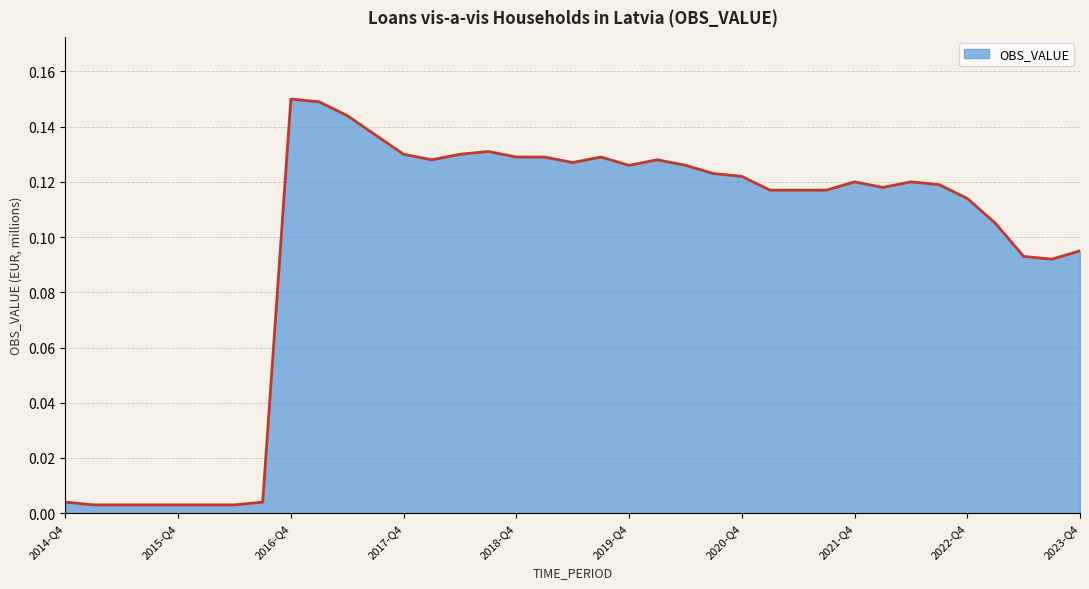

What is the label of the 27th point from the right?

2017-Q2